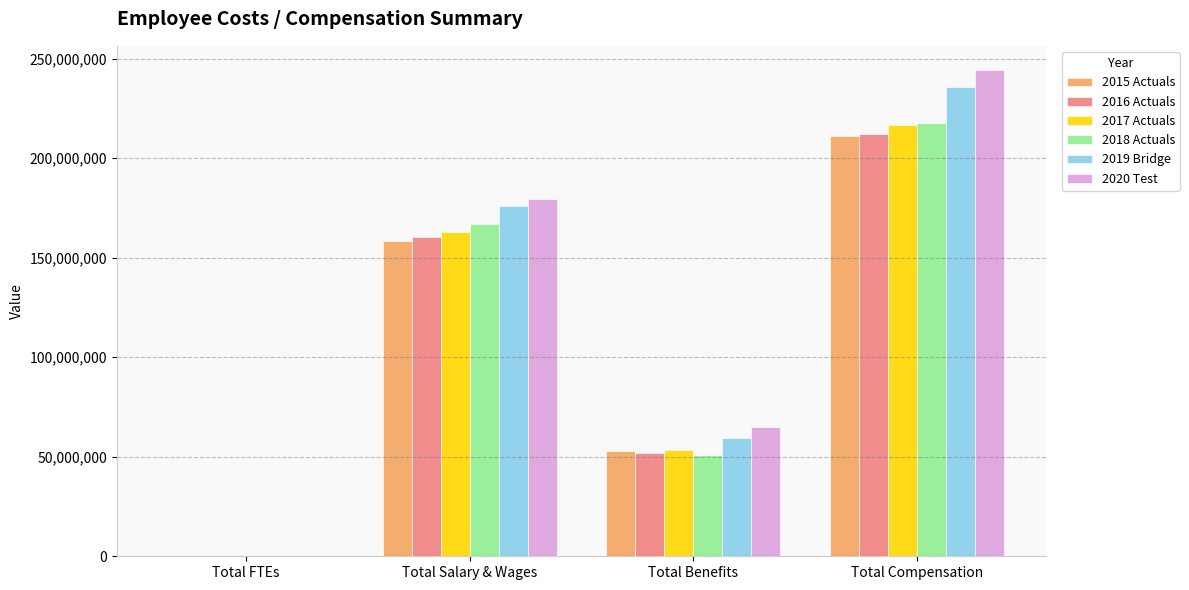

At which label does 2017 Actuals first exceed 163111731?

Total Salary & Wages